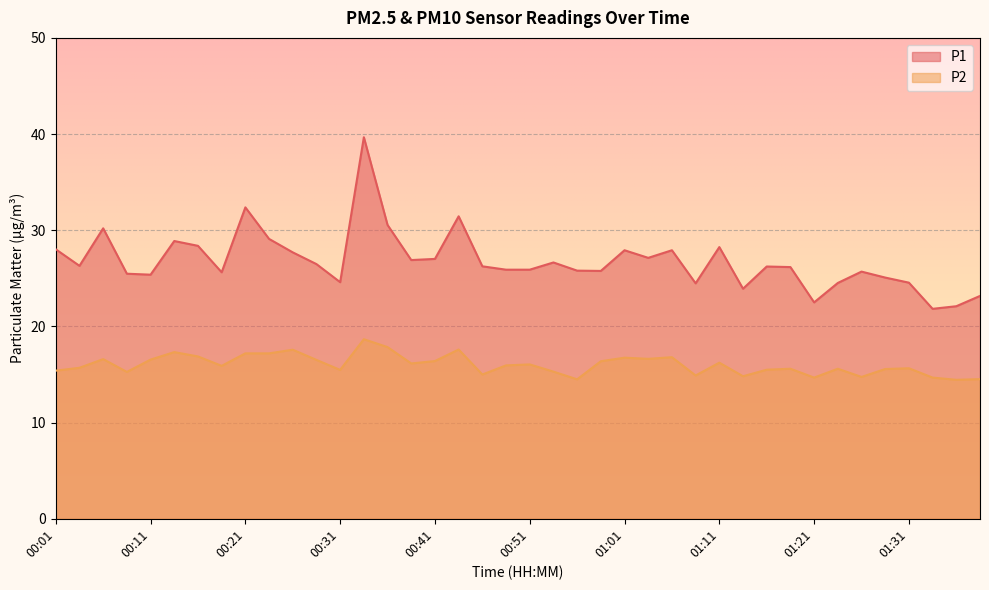

How many series are shown in this chart?

2